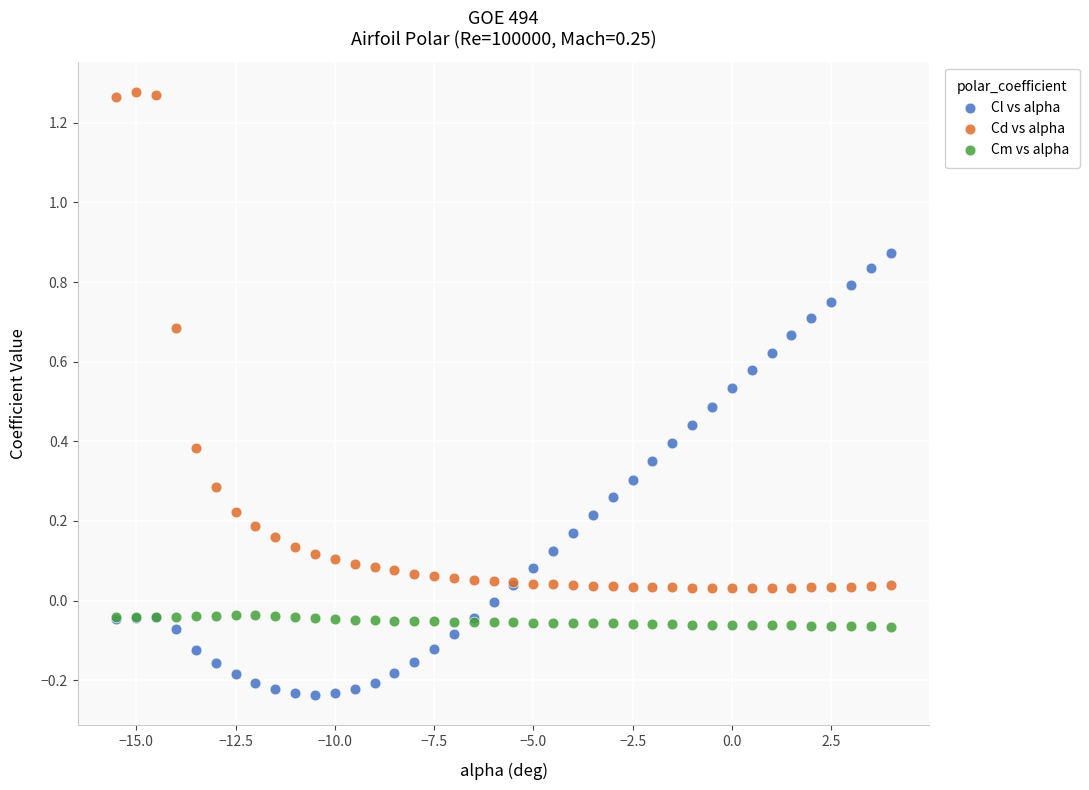

Which series contains the lowest Y value?

Cl vs alpha